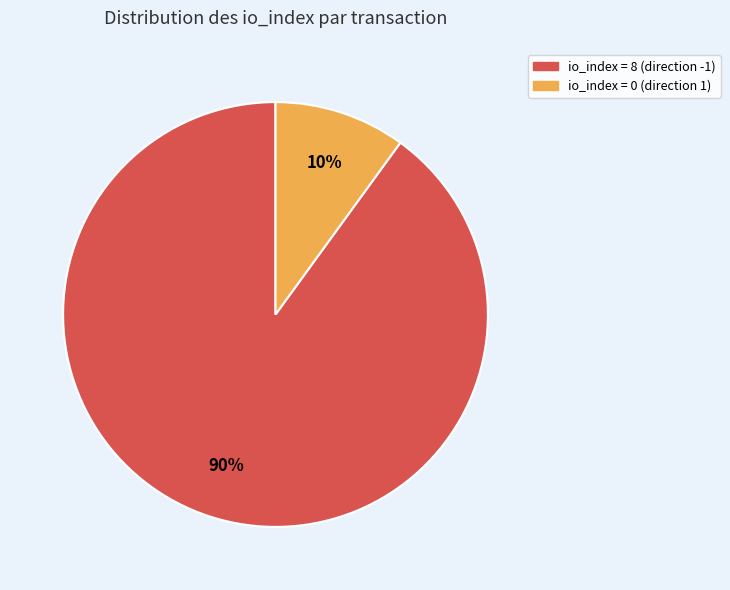

To the nearest percent, what percentage of the pie is io_index = 8 (direction -1)?

90%